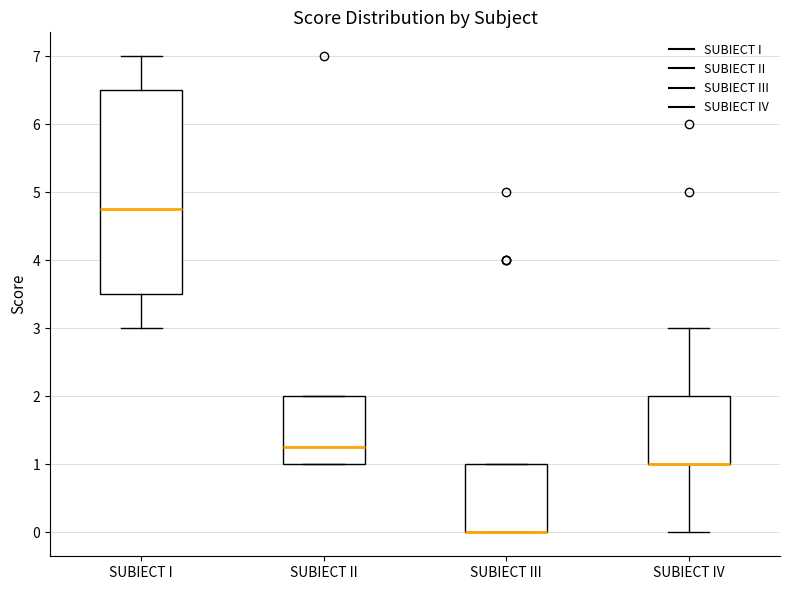

Where is the upper edge of the box for SUBIECT III on the y-axis? The values are not printed on the chart, so give them approximately, as read against the axis.

1.0